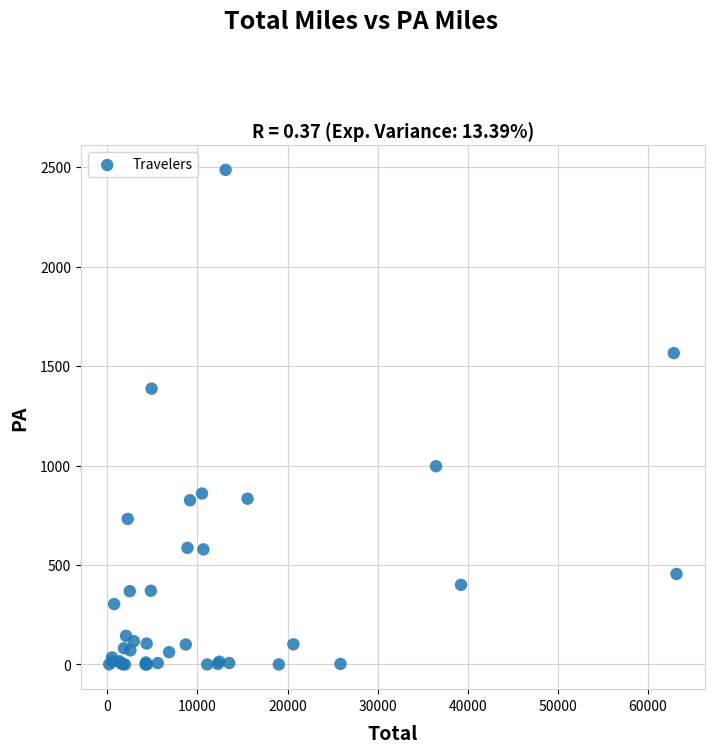

What Y value in the scatter plot is closest to 1243?

1386.3